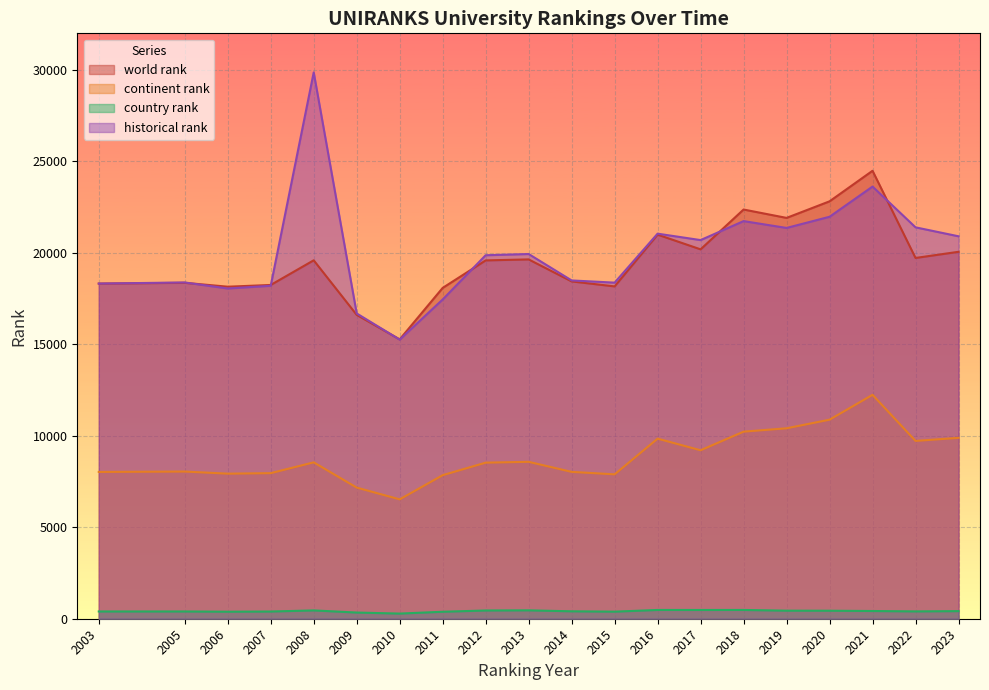

What is the minimum value for continent rank?

6525